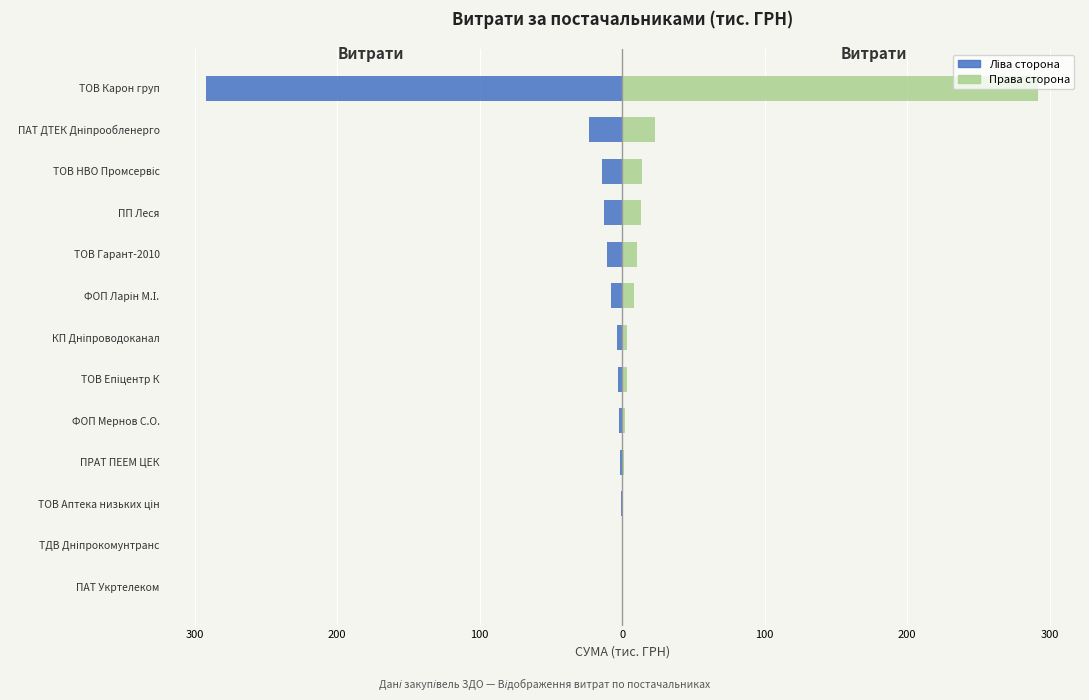

How many data points in Витрати (ліва сторона) are less than -3?

8